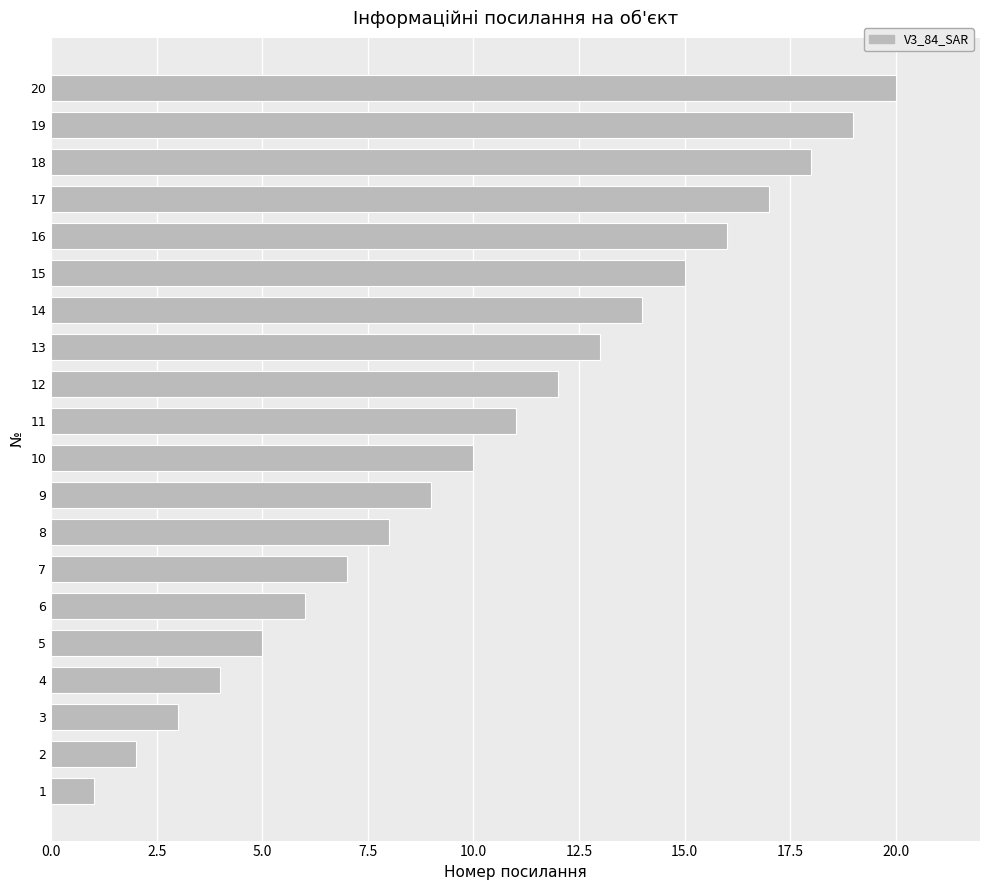

What is the difference between the maximum and minimum values?

19